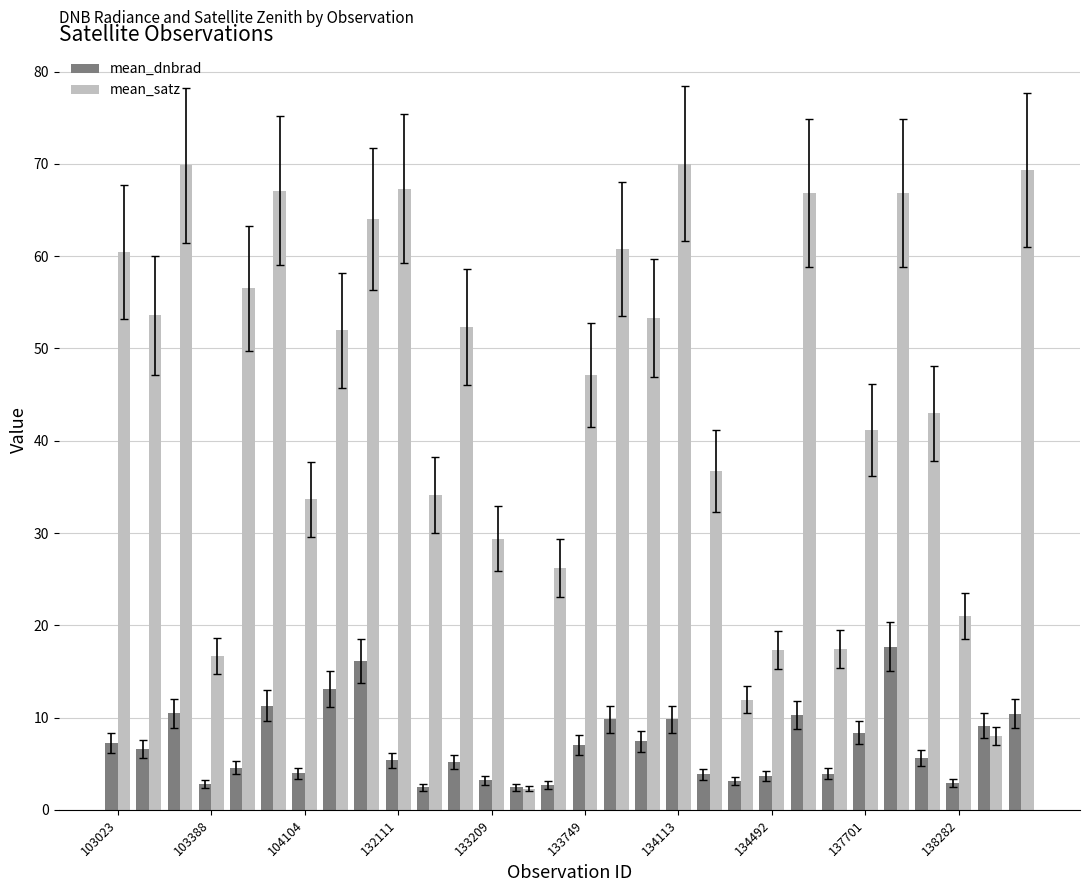

What is the average value of the mean_satz series?

43.9